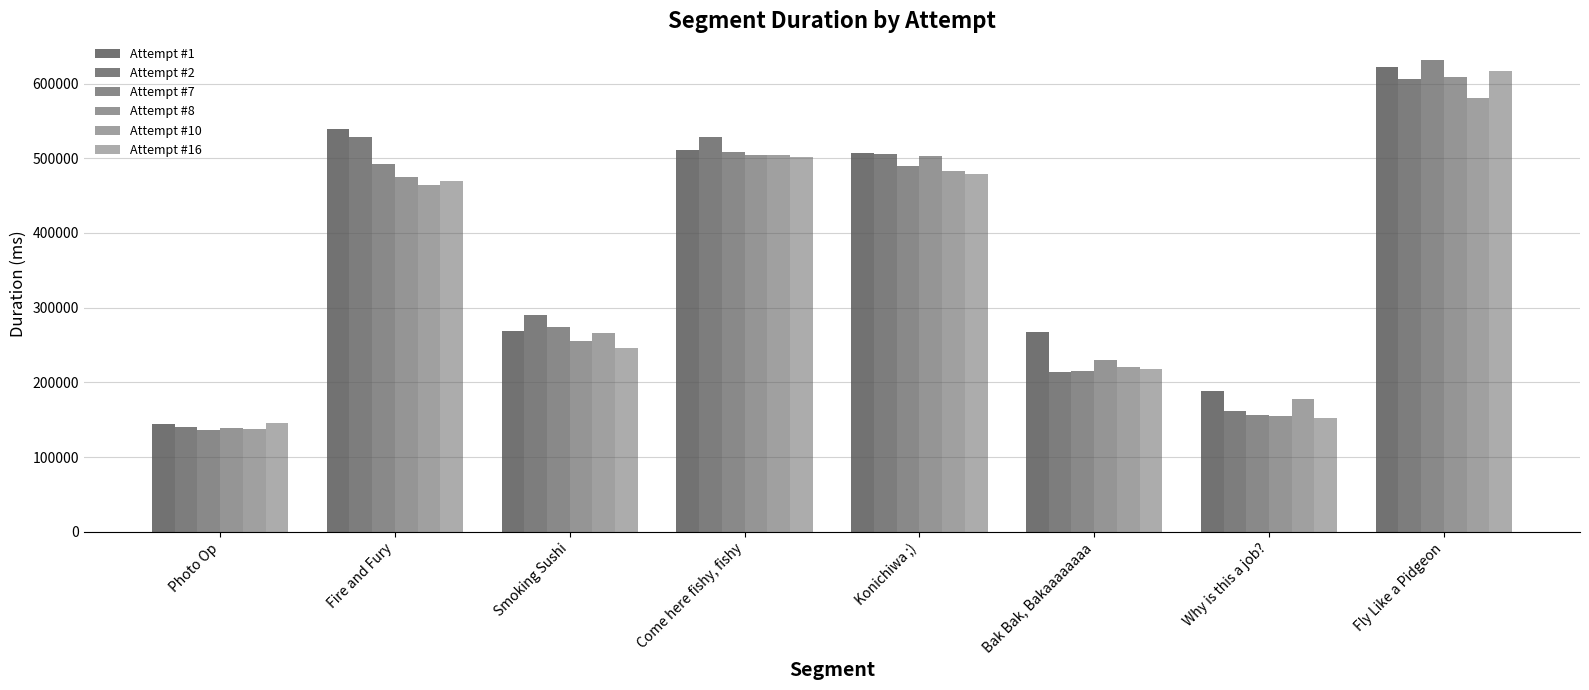

Is it true that Attempt #2 equals 528993 at Fire and Fury?

True